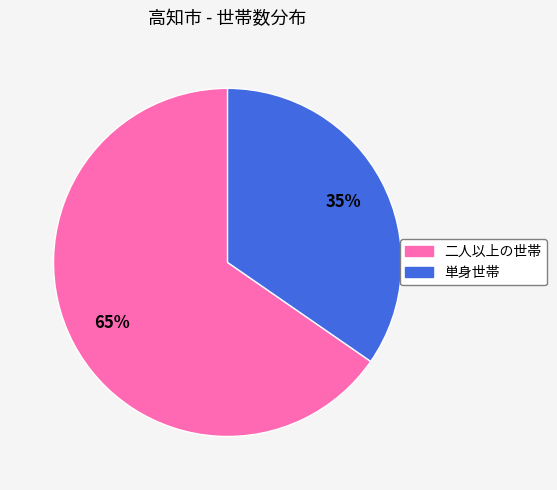

What percentage is the 二人以上の世帯 slice, to the nearest percent?

65%